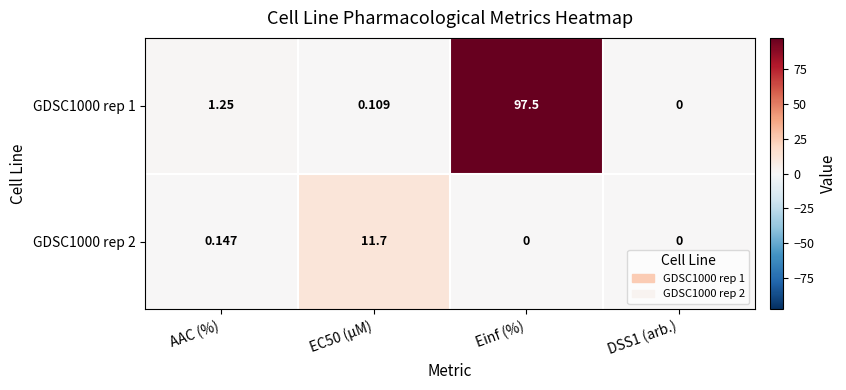

What is the difference between the highest and lowest values at Einf (%)?

97.5